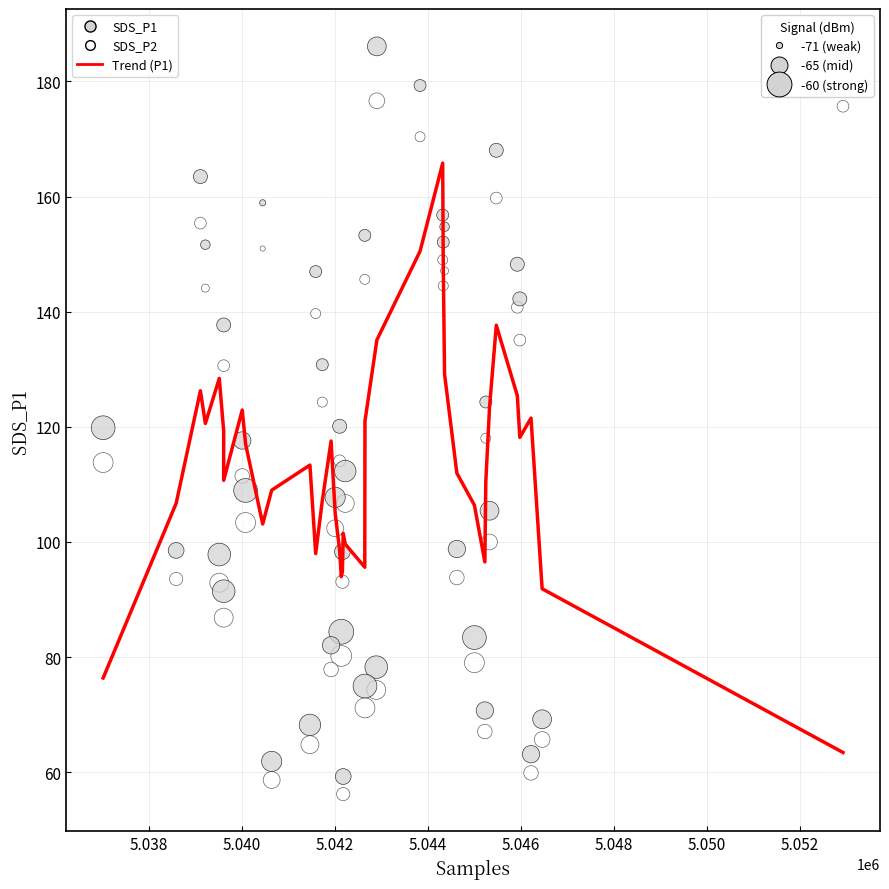

Across all data points, what is the range of Y values (max minus min)?

129.9